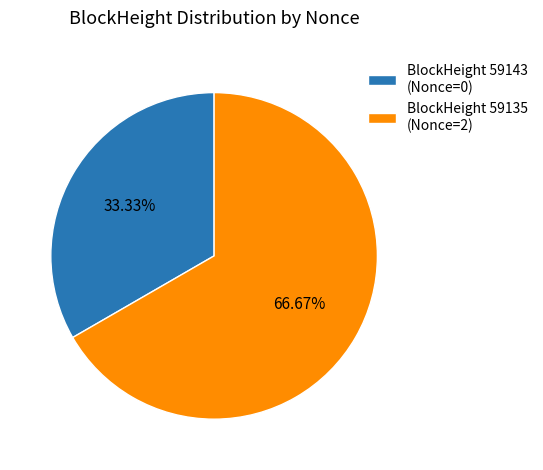

Which category has the smallest portion of the pie?

BlockHeight 59143 (Nonce=0)